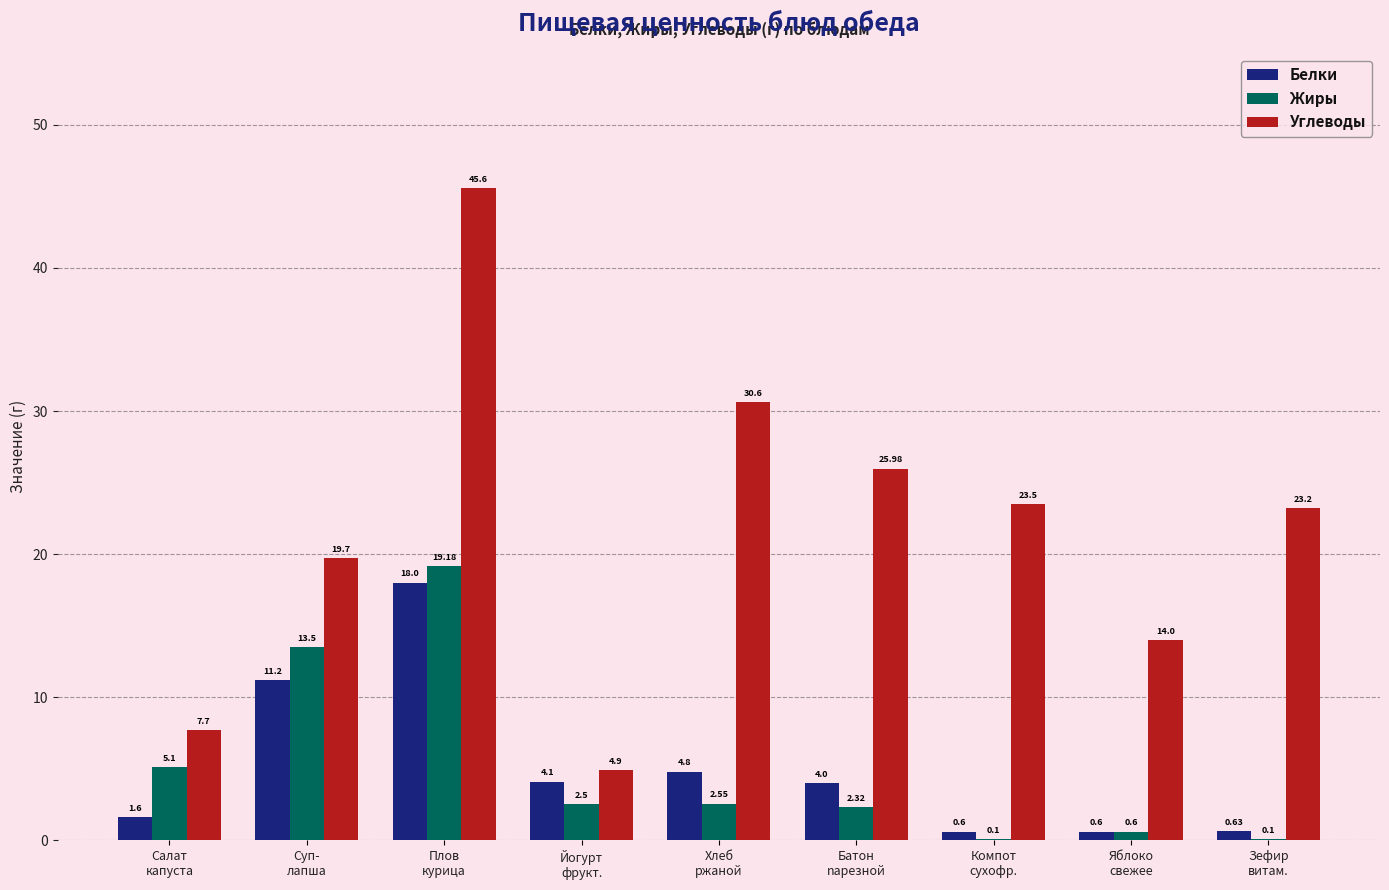

What is the spread (max minus min) of values at Яблоко
свежее?

13.4